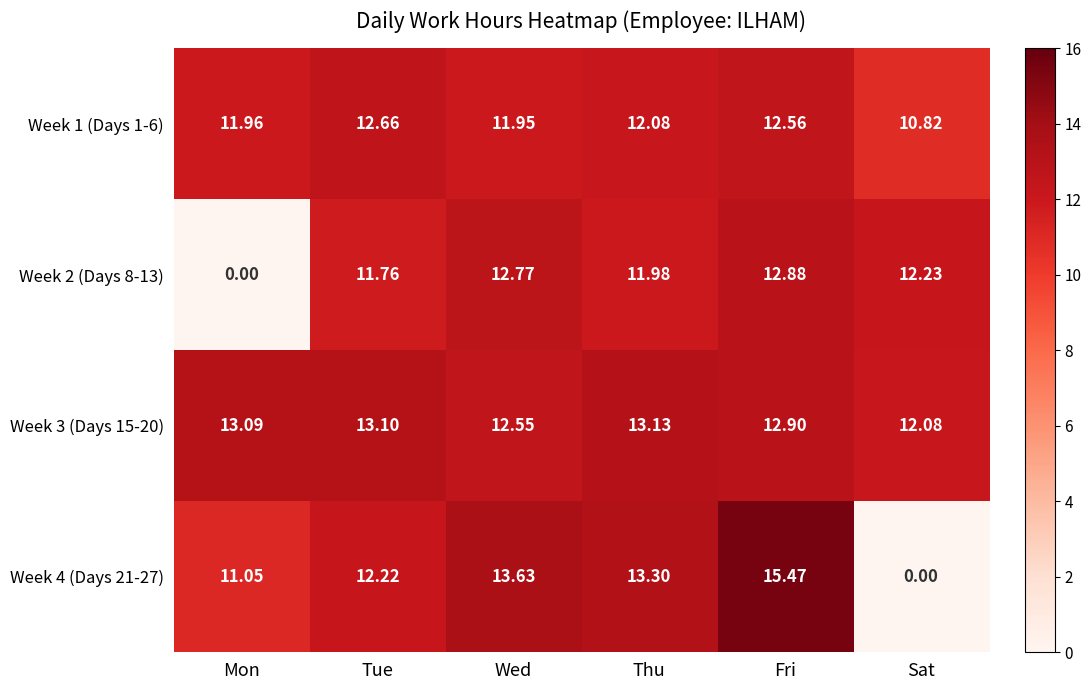

At which label does Week 2 (Days 8-13) reach its minimum?

Mon